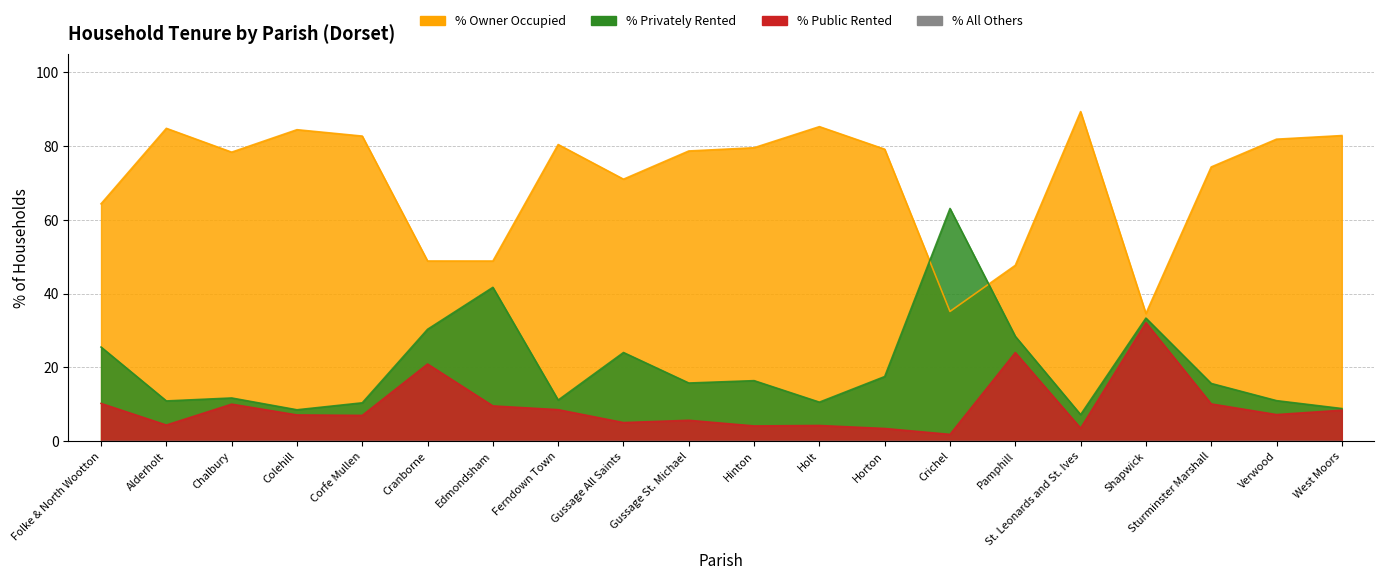

True or false: % of households privately rented and % of households public rented intersect in this chart.

False